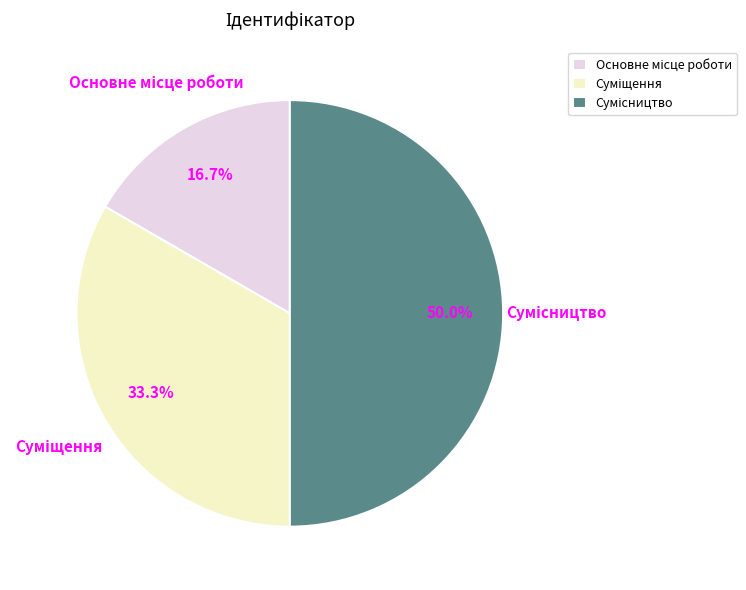

What is the change in value from Основне місце роботи to Суміщення?

+1